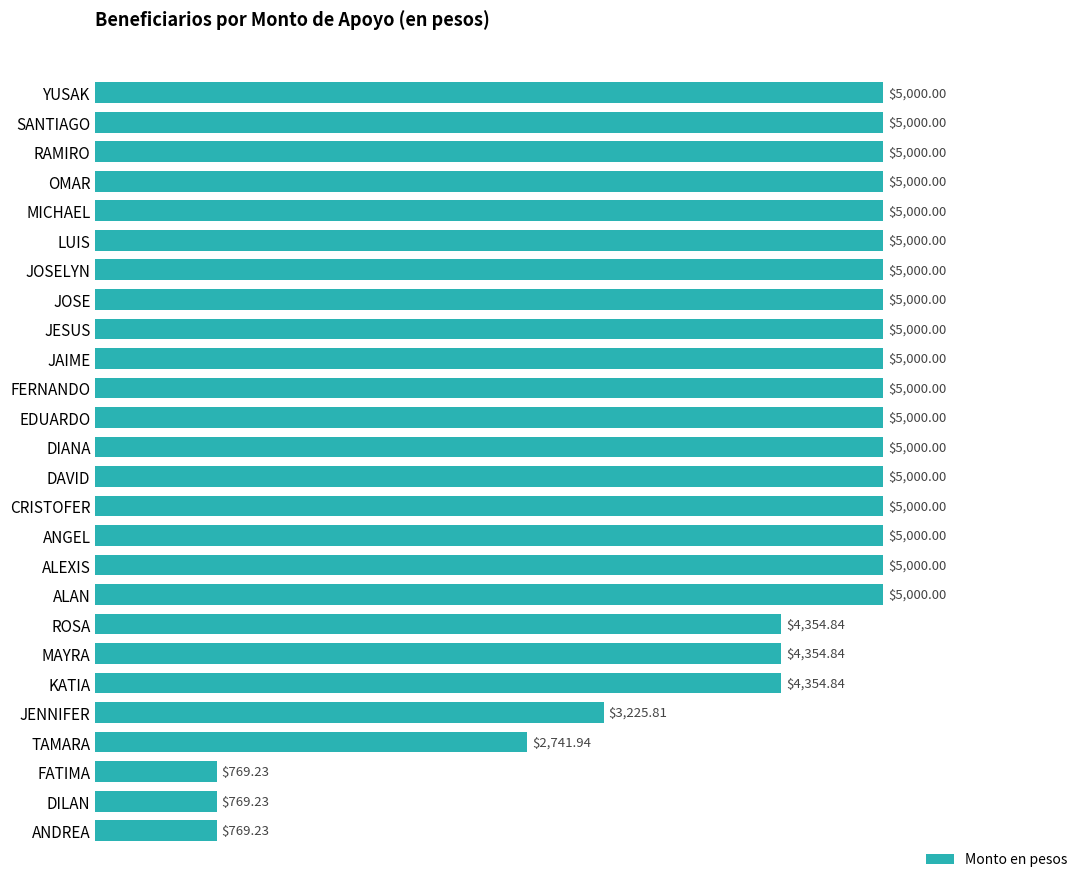

What is the ratio of the value at ALEXIS to the value at ROSA?

1.1